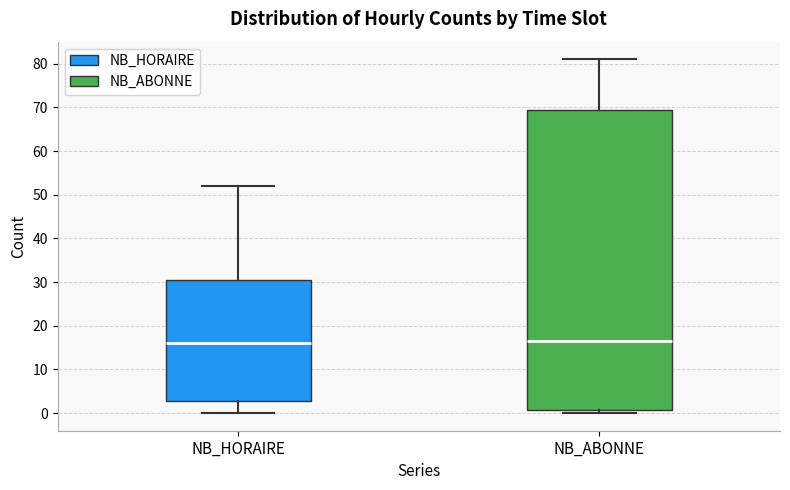

Reading left to right, transcribe this box plot: for each box, give where its median line is, the range the box spans, and where its two whiskers end, as read against the y-axis. The values are not printed on the chart, so give them approximately, as read against the axis.

NB_HORAIRE: median 16, box 3 to 31, whiskers 0 to 52
NB_ABONNE: median 17, box 1 to 70, whiskers 0 to 81